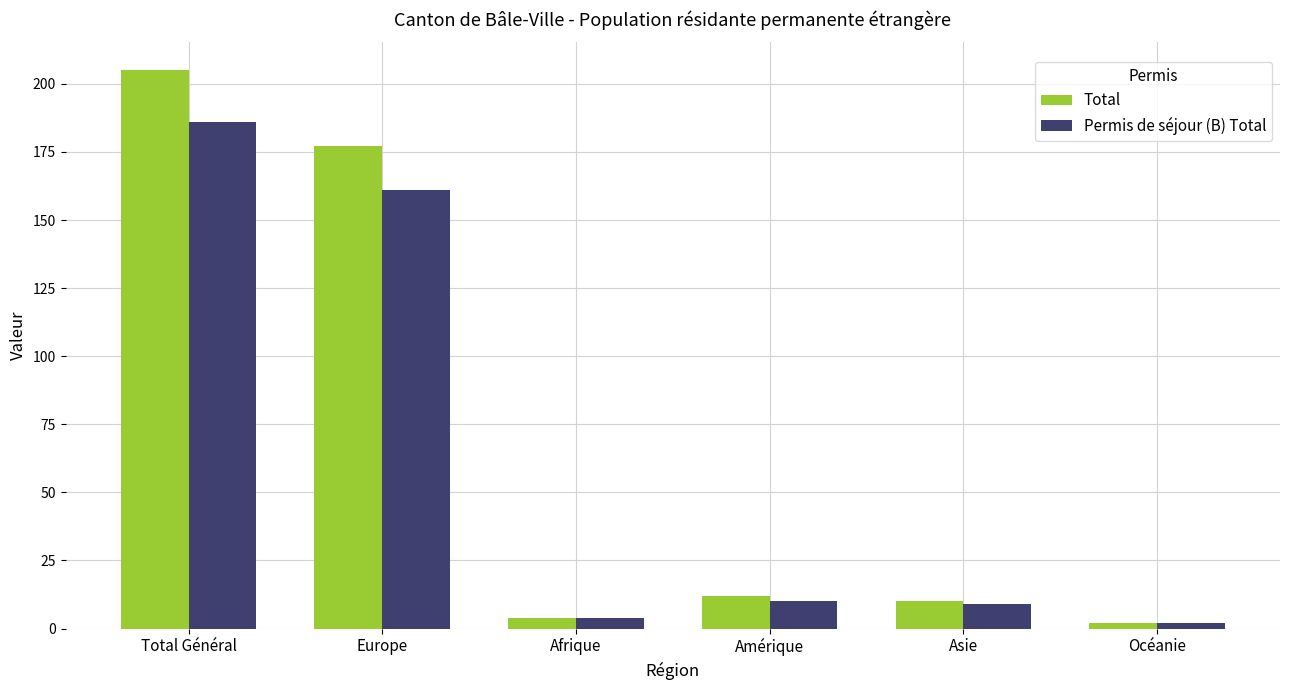

List the series in order of their peak value, highest first.

Total, Permis de séjour (B) Total